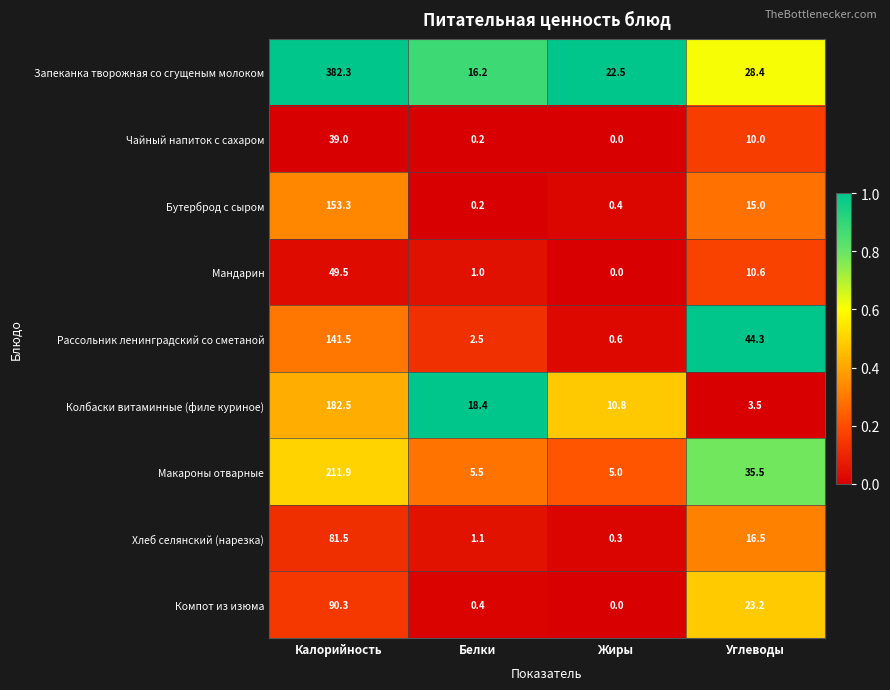

Is it true that Бутерброд с сыром equals 0.2 at Белки?

True